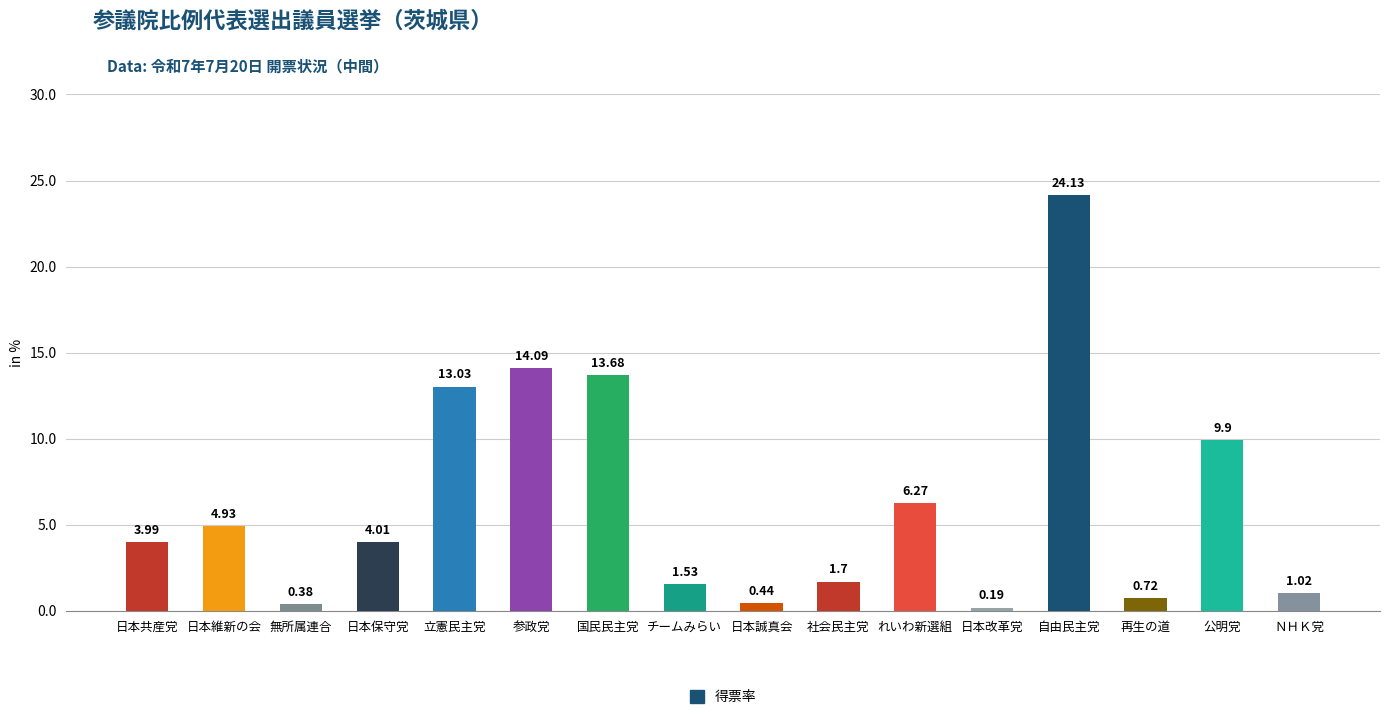

What value does the data have at 日本保守党?

4.0